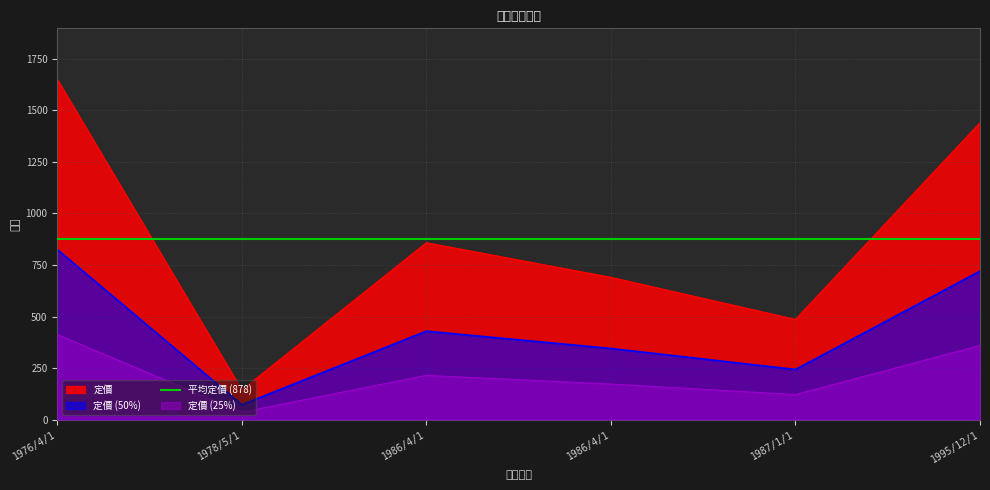

How many categories are shown in the chart?

6